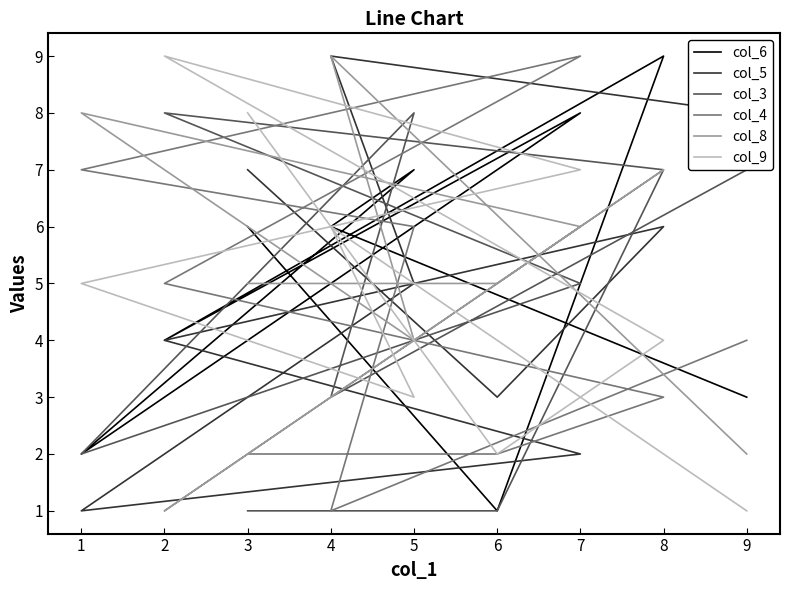

How many lines are shown in the chart?

6